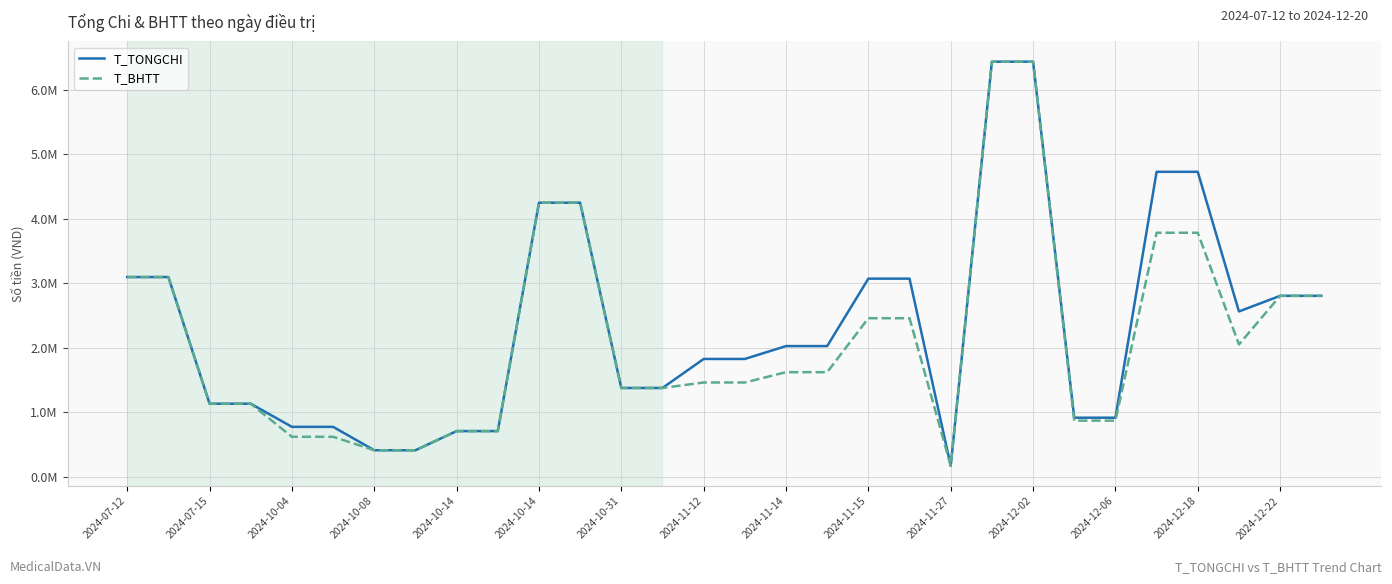

What is the smallest value displayed?

166300.0